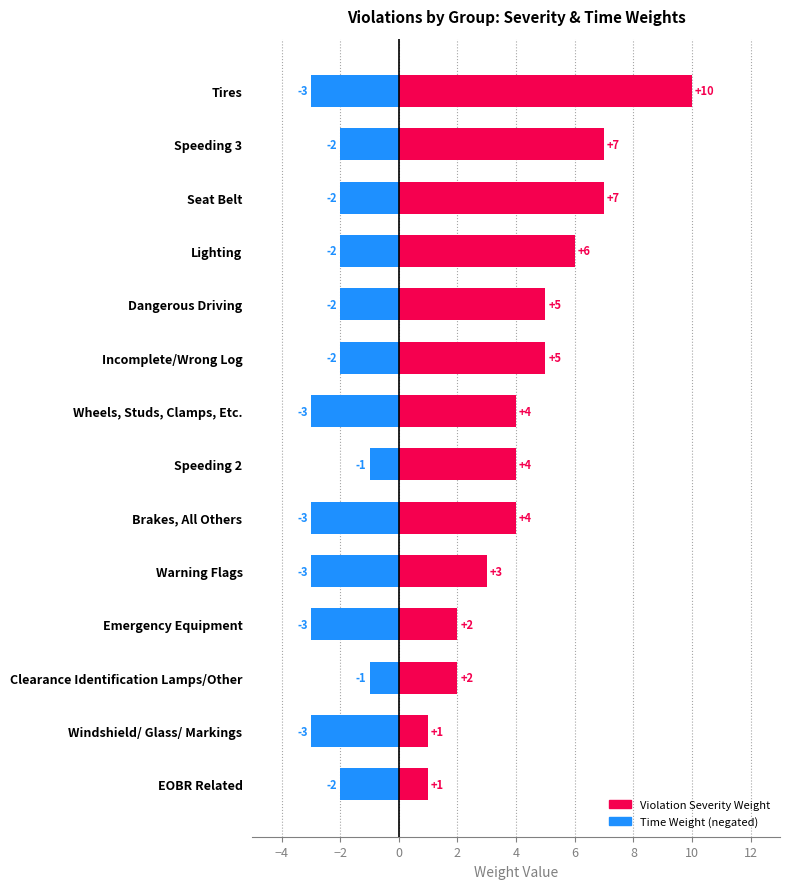

The Time Weight (neg) series shows -1 at Speeding 3. True or false?

False